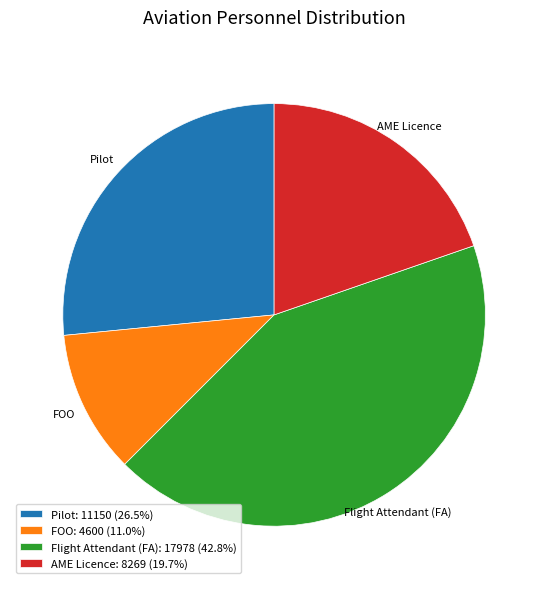

Combined, do FOO: 4600 (11.0%) and AME Licence: 8269 (19.7%) account for over 50%?

No